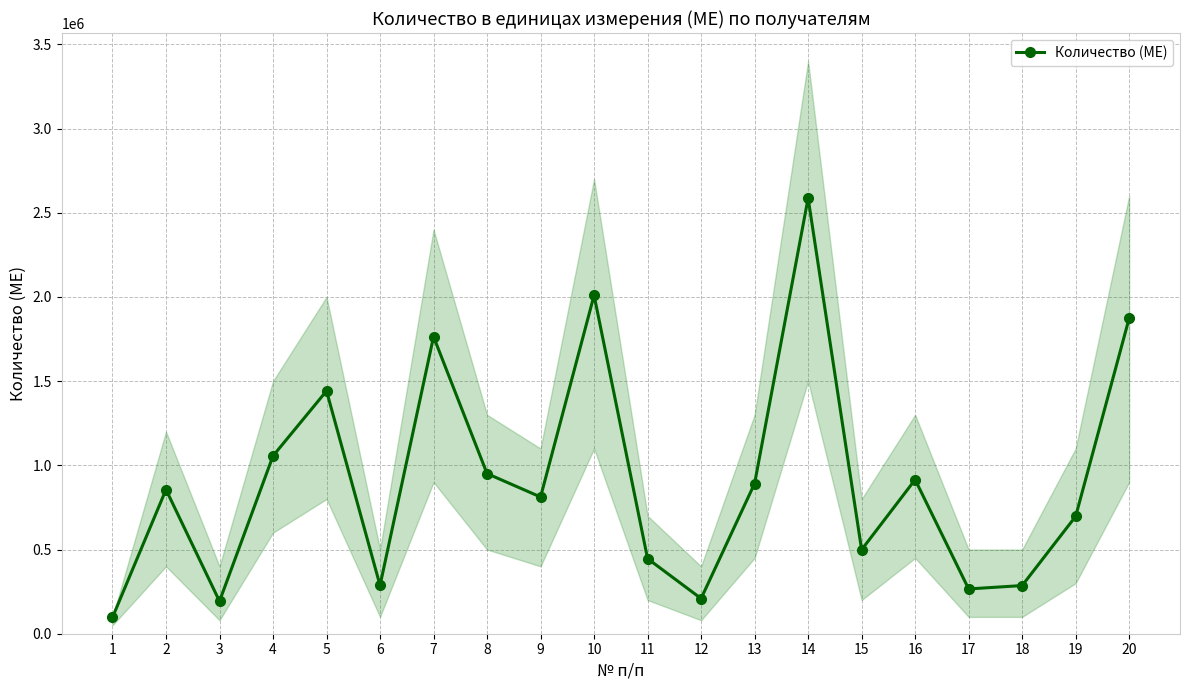

At which category does the data reach its first local peak?

2